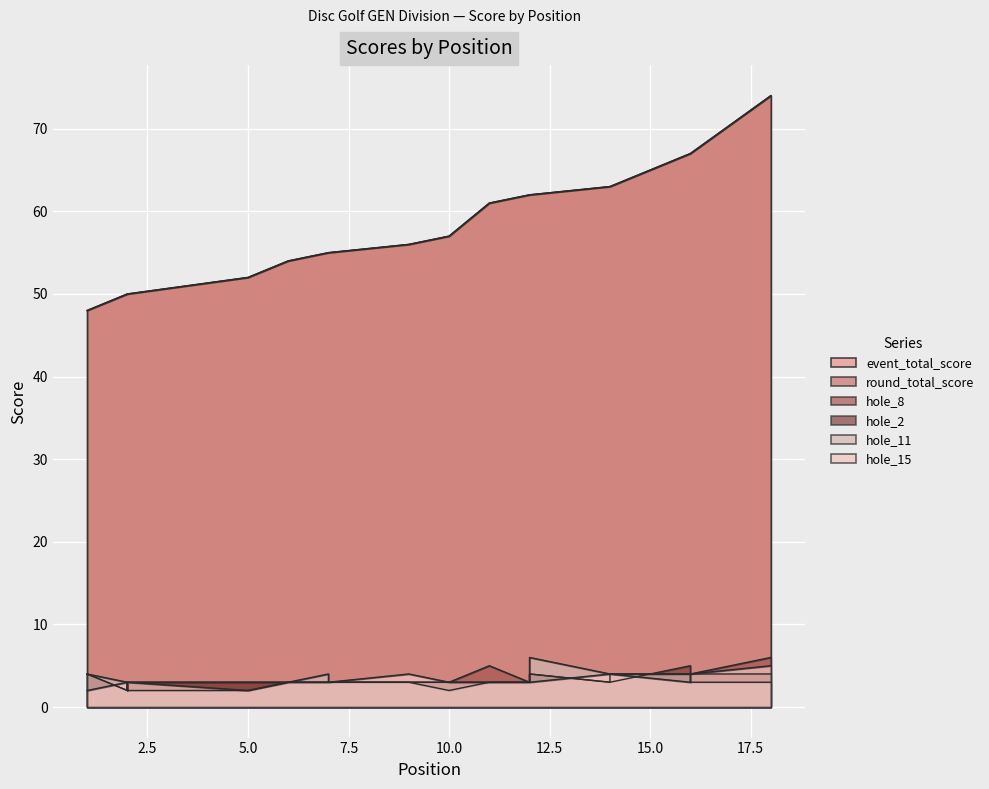

True or false: hole_11 has more than 0 interior local peaks.

True